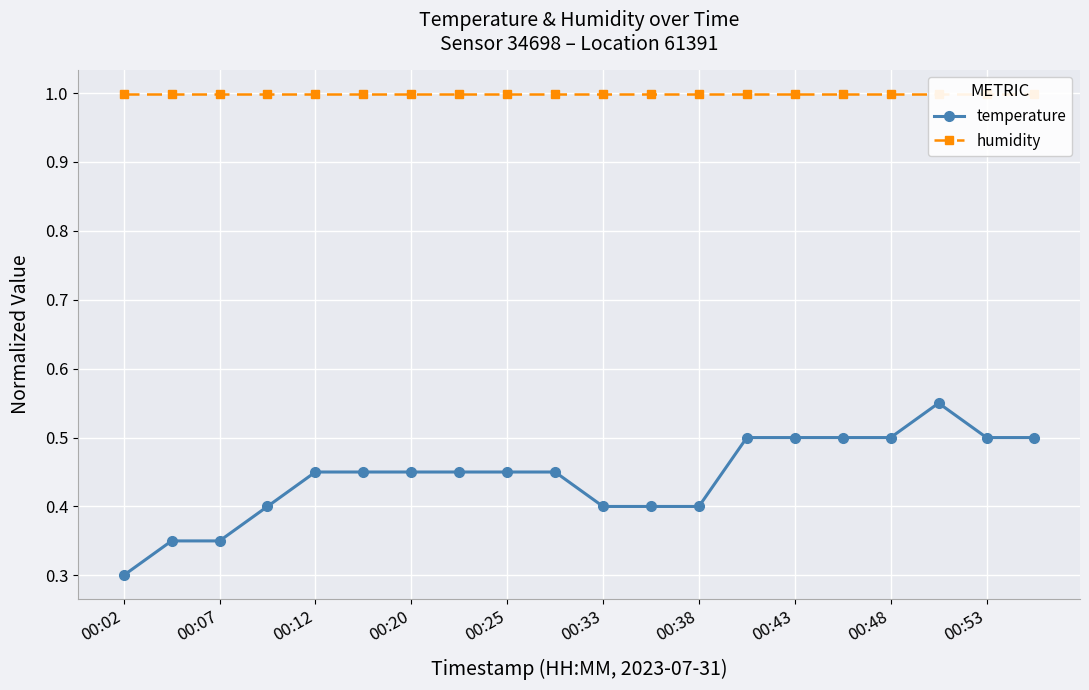

At how many categories does at least one series exceed 0?

20